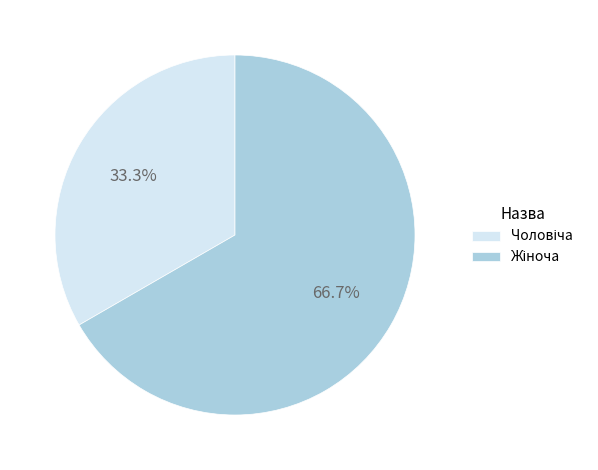

Does any single category account for the majority?

Yes